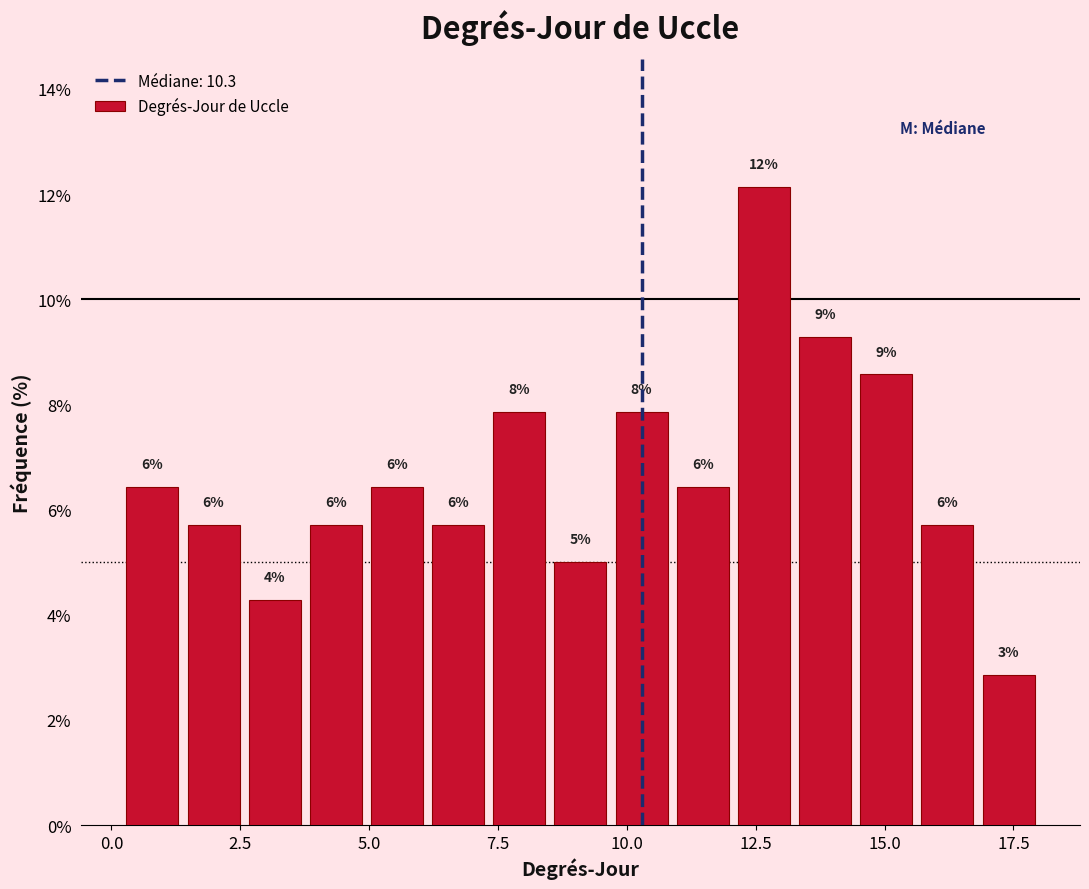

Around what value on the x-axis is the tallest bar? Give the approximate position of its centre, as read against the axis.

12.5